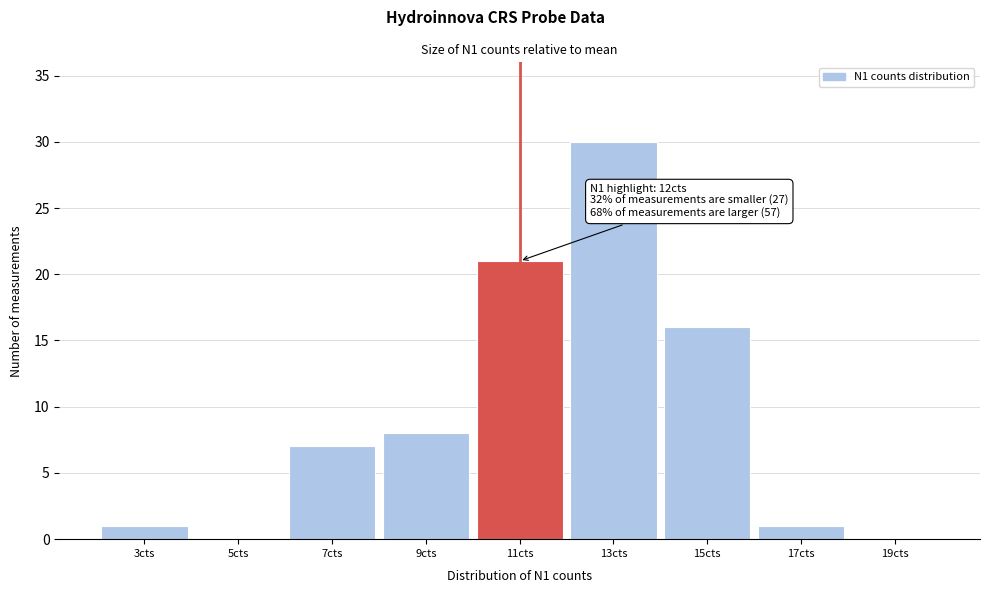

Reading left to right, list all the values displayed in this chart.

3cts=1	5cts=0	7cts=7	9cts=8	11cts=21	13cts=30	15cts=16	17cts=1	19cts=0